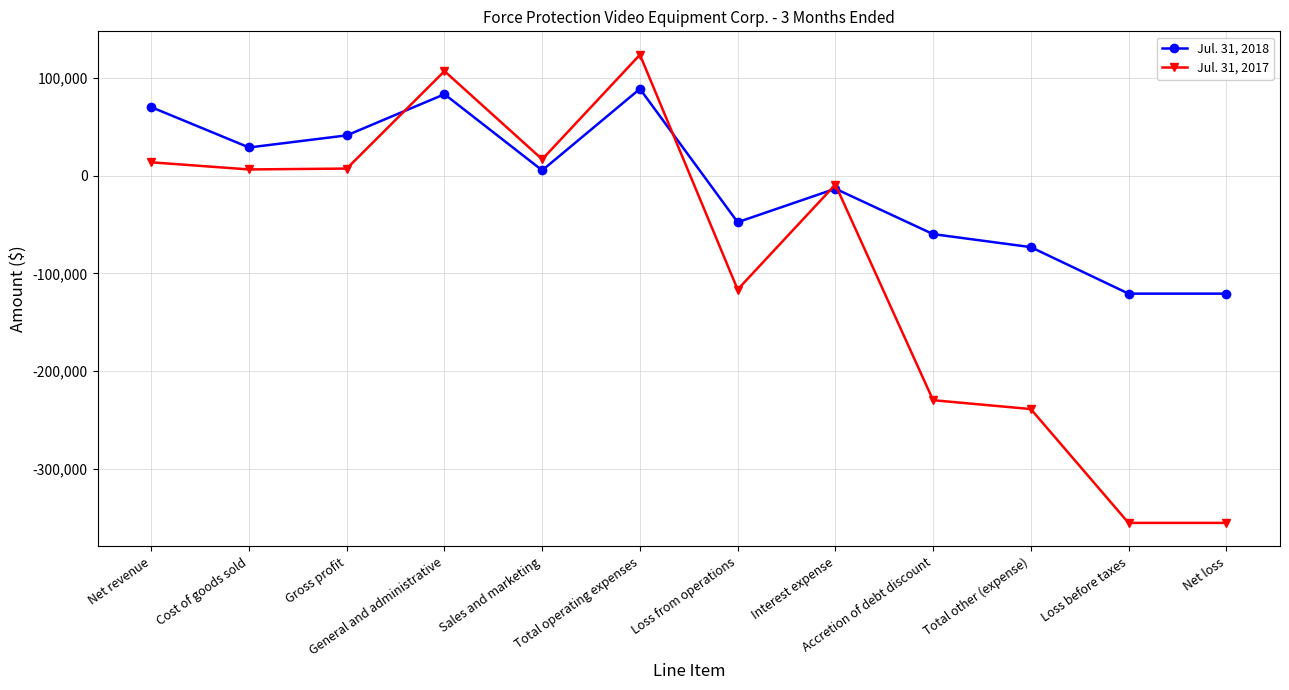

What position from the left is General and administrative?

4